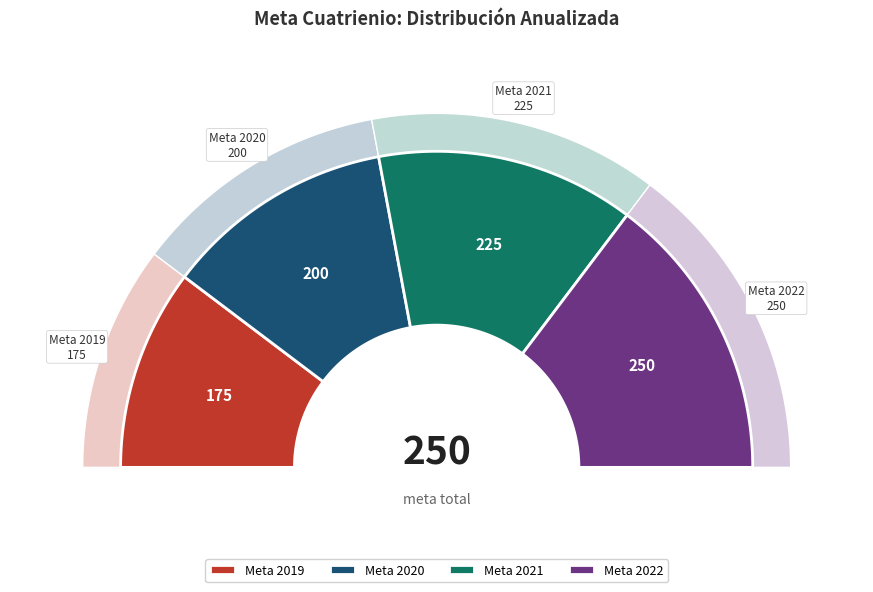

What percentage is the Meta 2020 slice, to the nearest percent?

24%